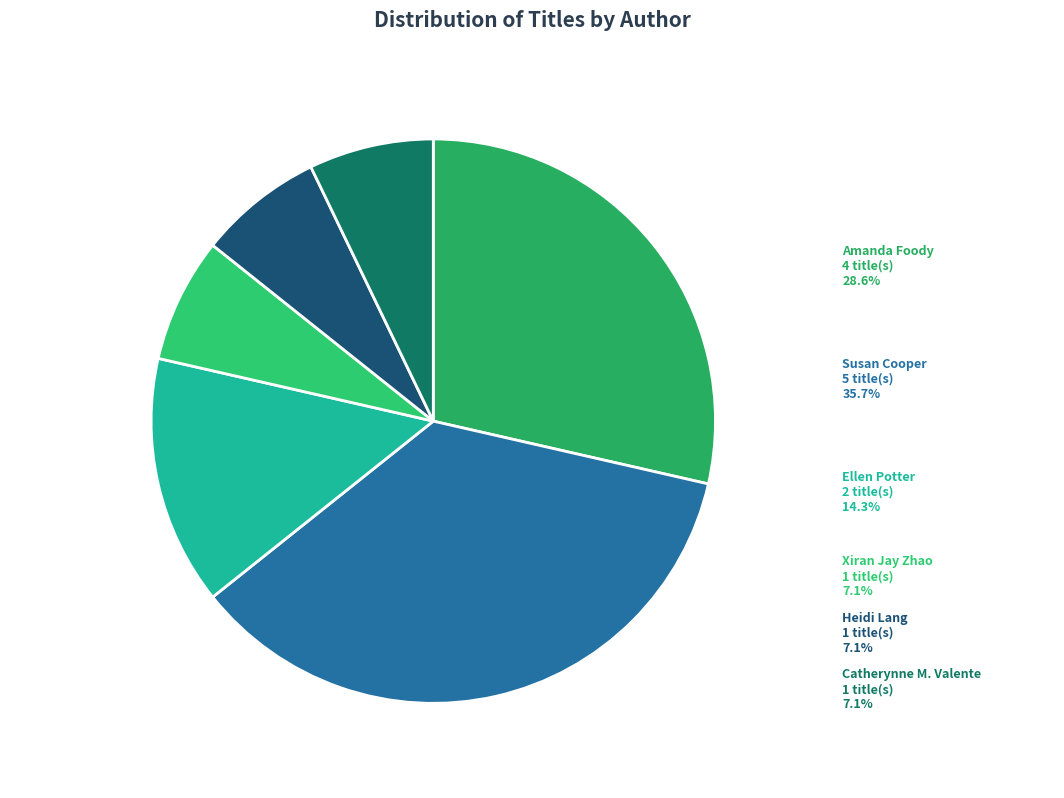

Which has a higher value, Ellen Potter or Susan Cooper?

Susan Cooper